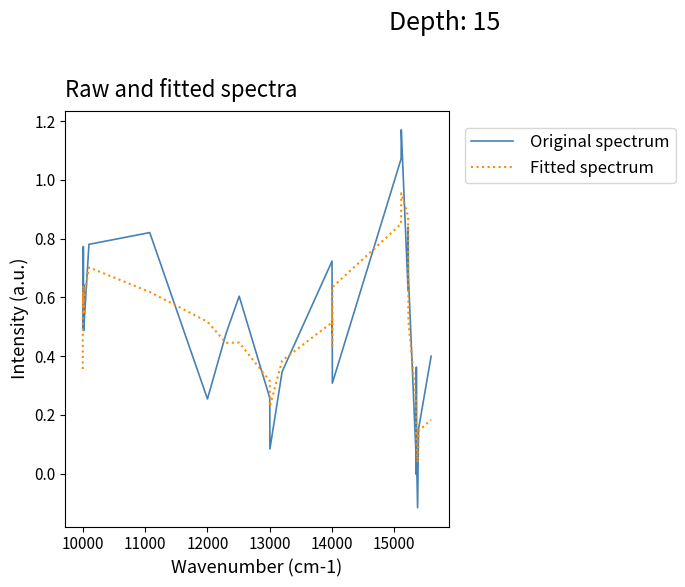

Which series has the widest spread of values?

Original spectrum